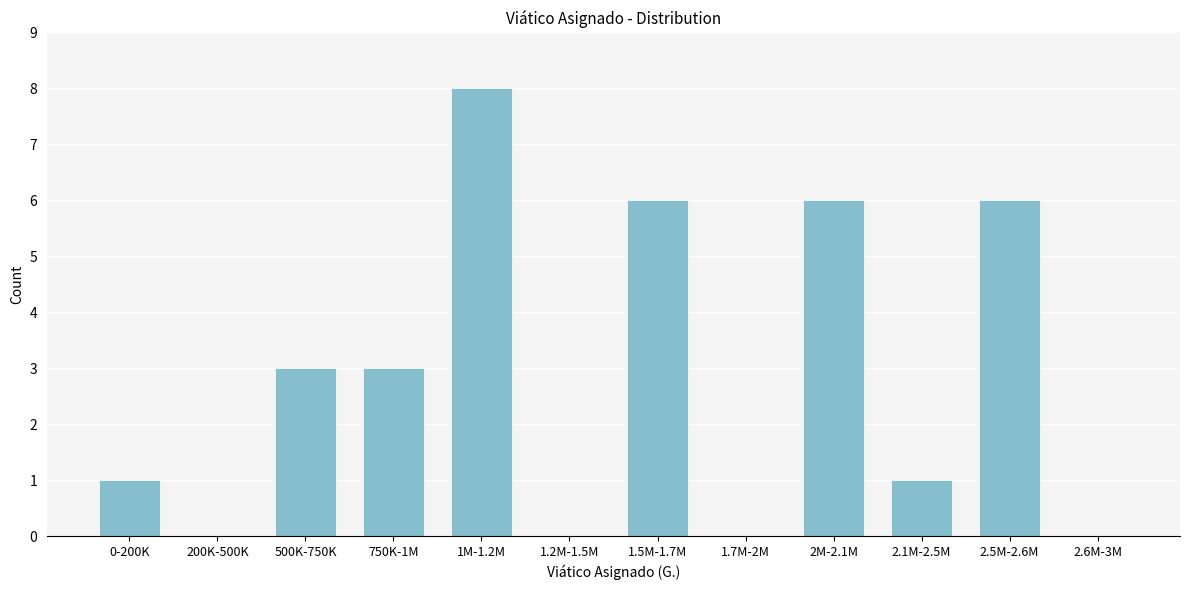

Reading right to left, what are all the values shown in this chart?

2.6M-3M=0	2.5M-2.6M=6	2.1M-2.5M=1	2M-2.1M=6	1.7M-2M=0	1.5M-1.7M=6	1.2M-1.5M=0	1M-1.2M=8	750K-1M=3	500K-750K=3	200K-500K=0	0-200K=1